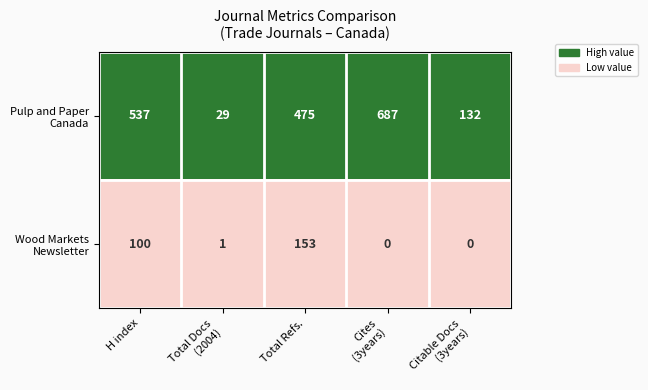

What is the spread (max minus min) of values at H index?

437